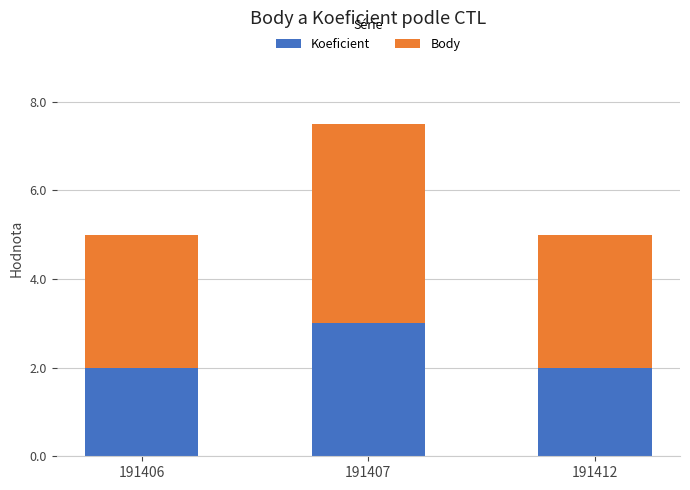

What is the average value of the Koeficient series?

2.3